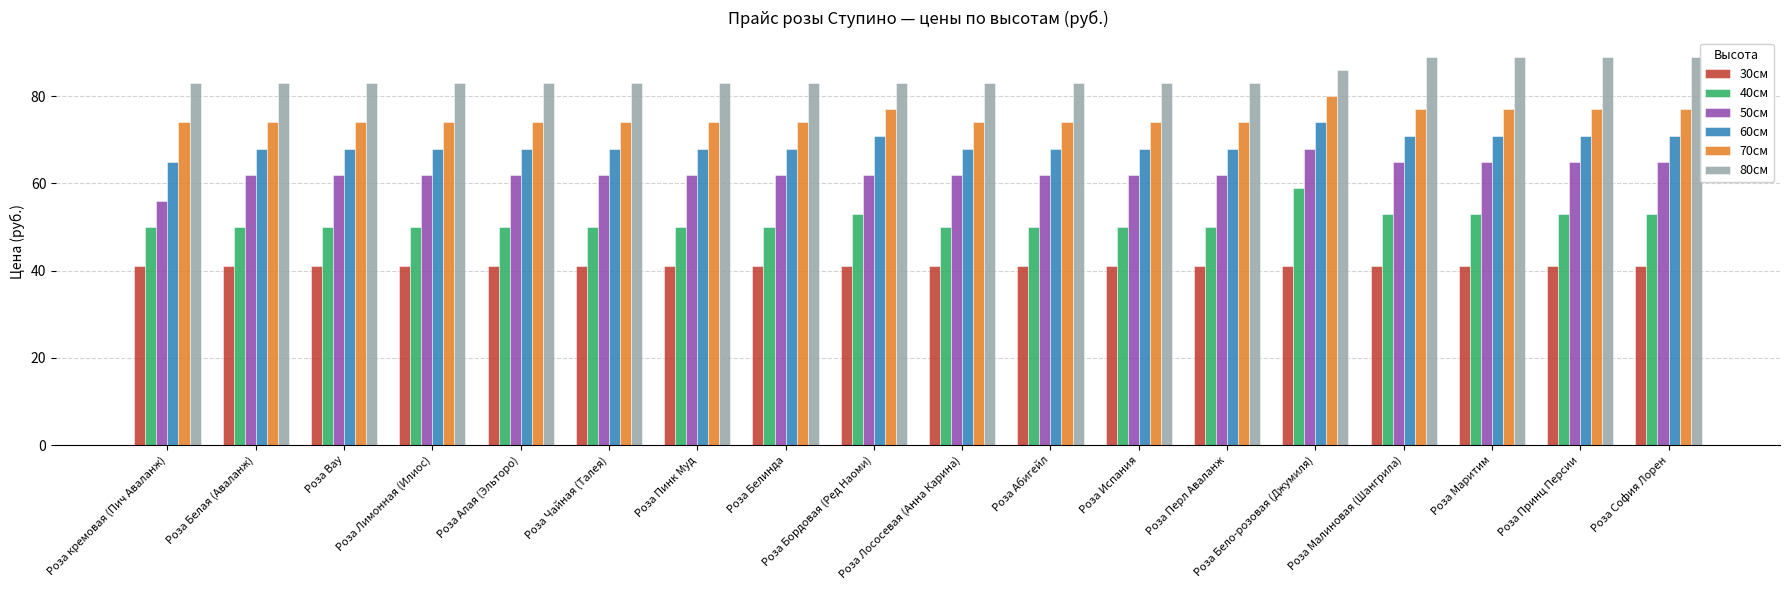

Reading left to right, extract all data points from this chart.

30см: 41	41	41	41	41	41	41	41	41	41	41	41	41	41	41	41	41	41
40см: 50	50	50	50	50	50	50	50	53	50	50	50	50	59	53	53	53	53
50см: 56	62	62	62	62	62	62	62	62	62	62	62	62	68	65	65	65	65
60см: 65	68	68	68	68	68	68	68	71	68	68	68	68	74	71	71	71	71
70см: 74	74	74	74	74	74	74	74	77	74	74	74	74	80	77	77	77	77
80см: 83	83	83	83	83	83	83	83	83	83	83	83	83	86	89	89	89	89